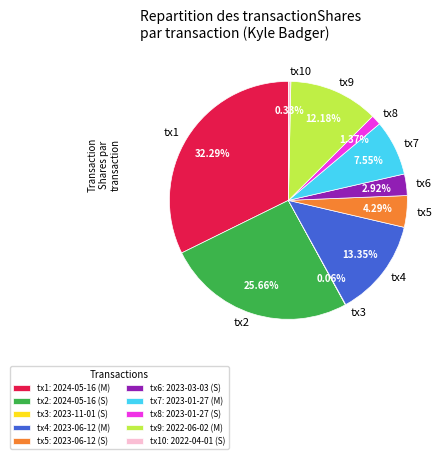

Approximately how many times larger is the value at tx5 compared to tx6?

1.5